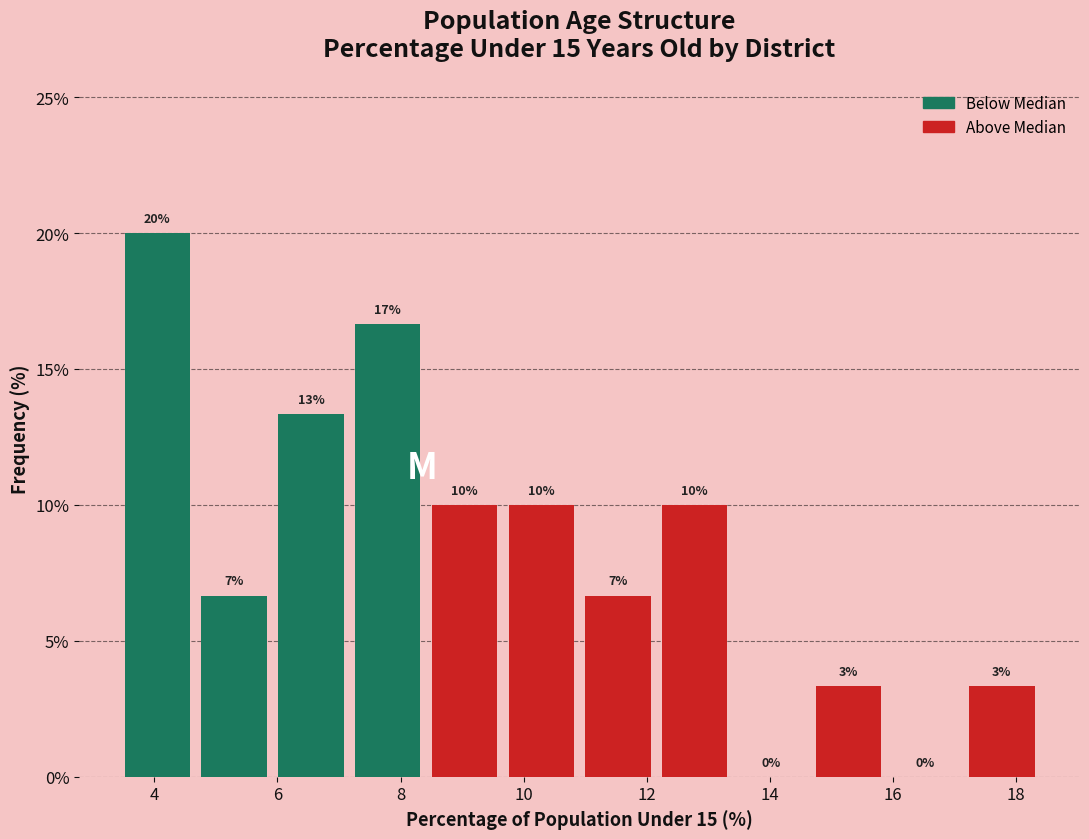

Over which range of the x-axis is the bar tallest?

3.4 to 4.6